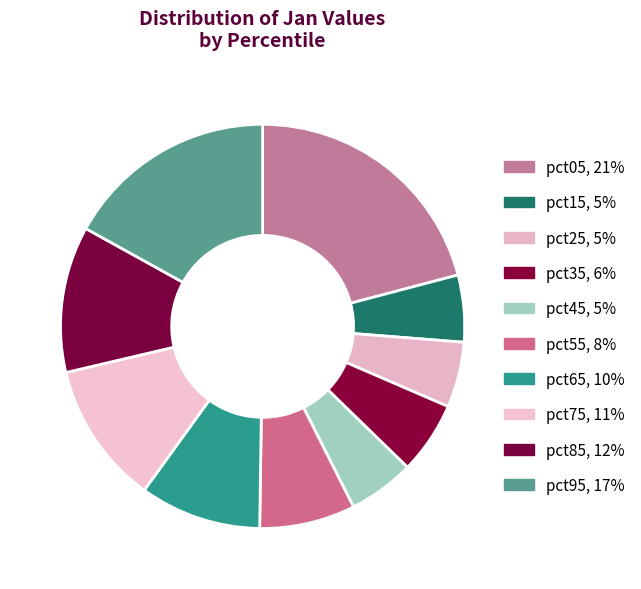

What percentage is the pct35 slice, to the nearest percent?

6%